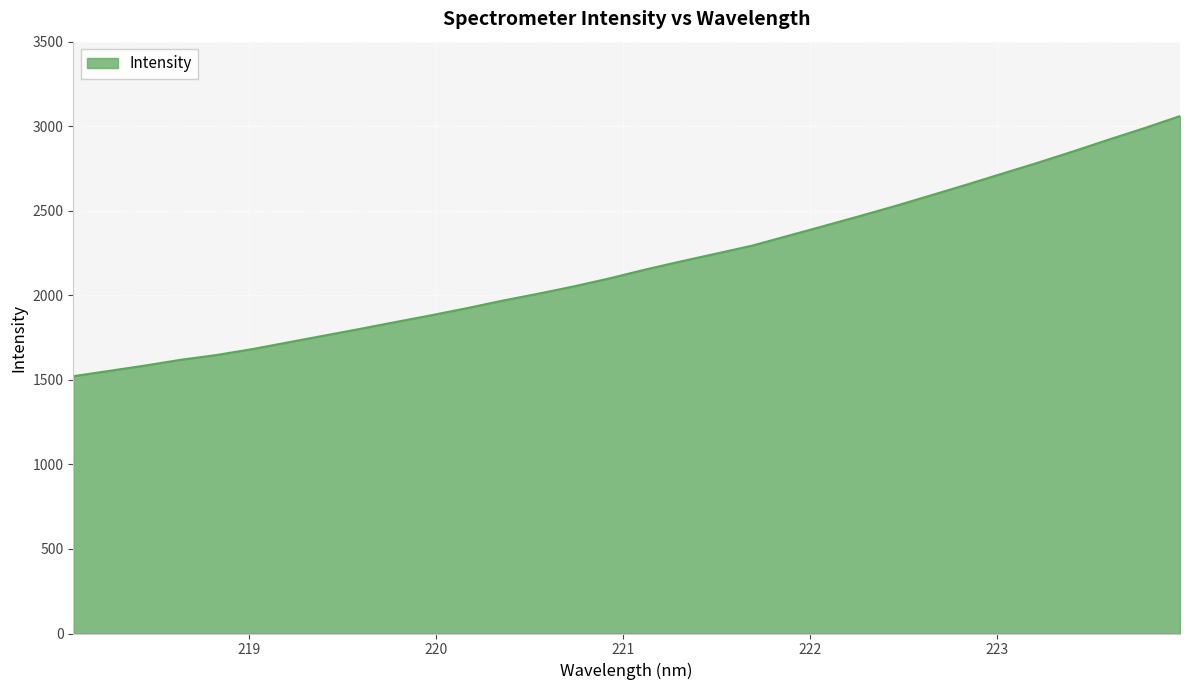

What is the smallest value displayed?

1521.7